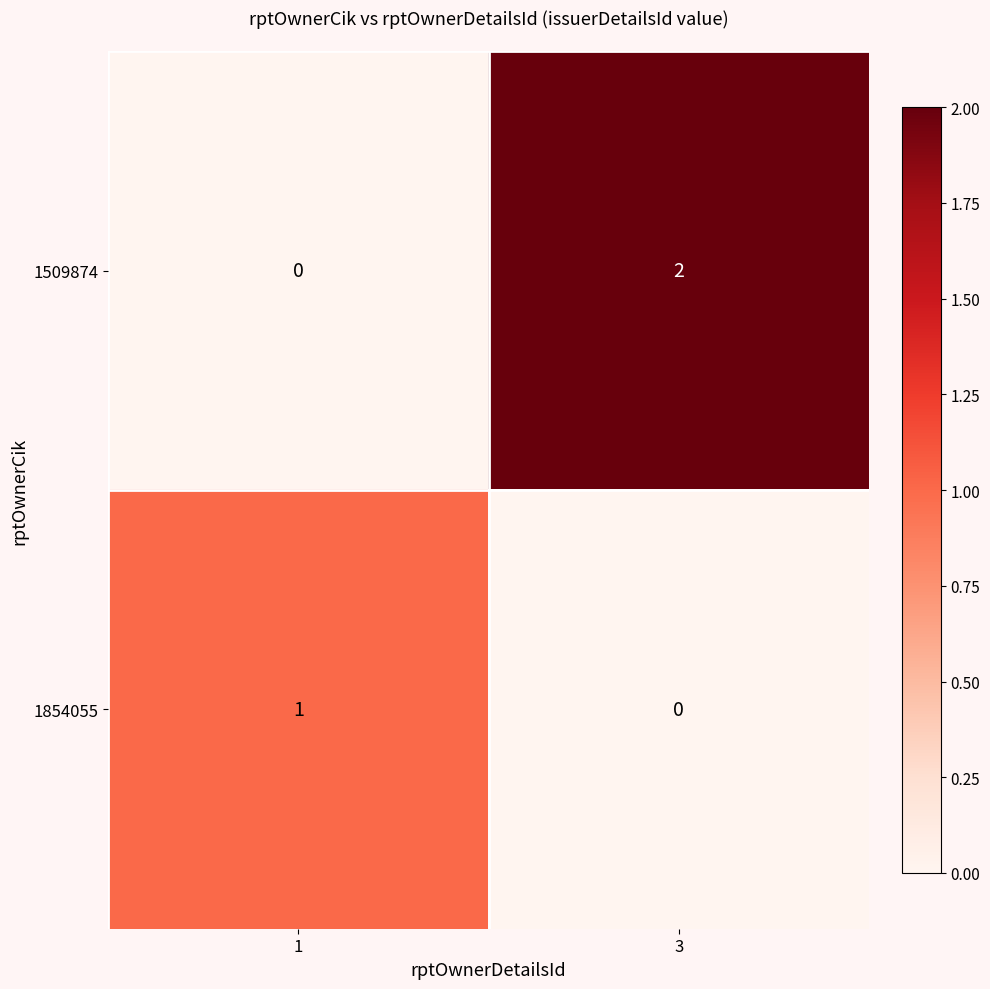

The value of 1509874 at 1 is 0. True or false?

True